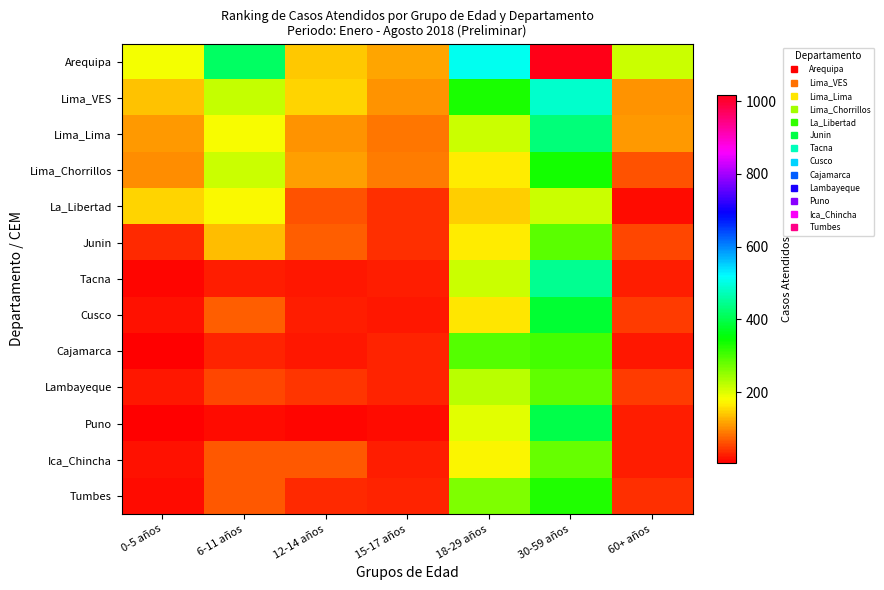

Count the number of data series in this chart.

13